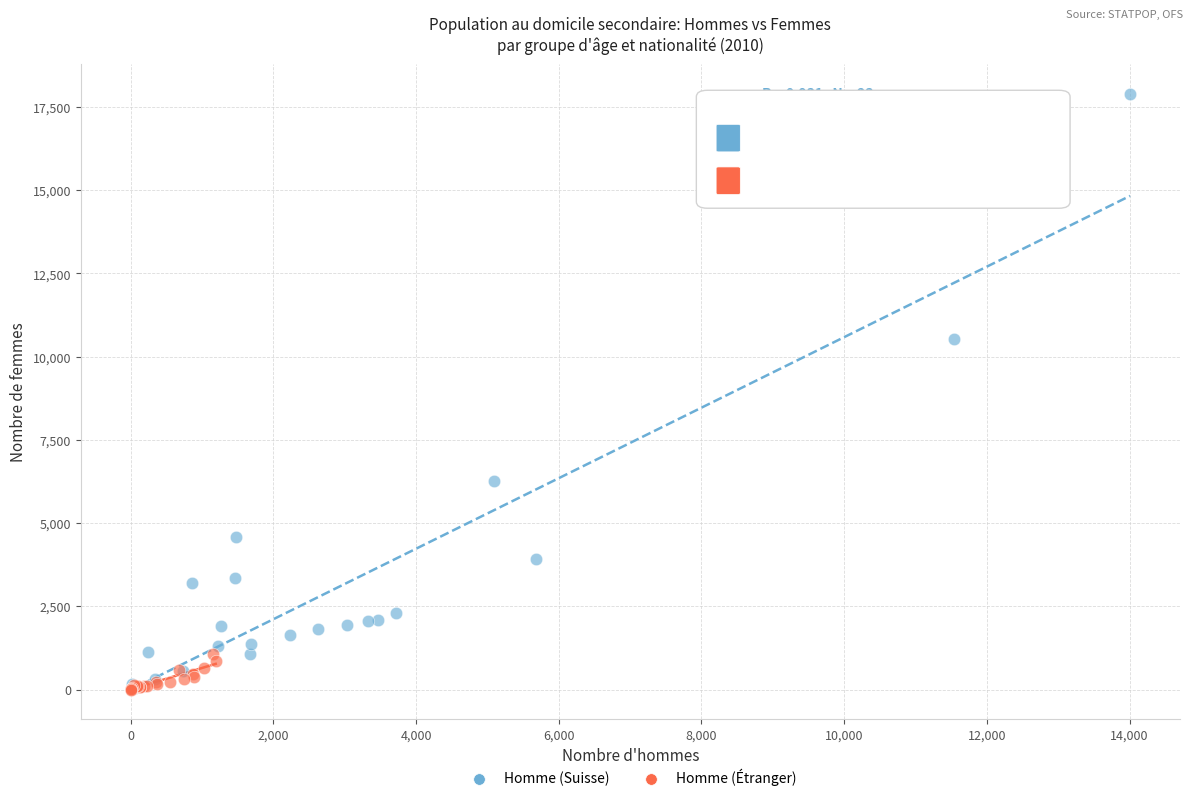

Which series has the largest Y range (max minus min)?

Homme (Suisse)